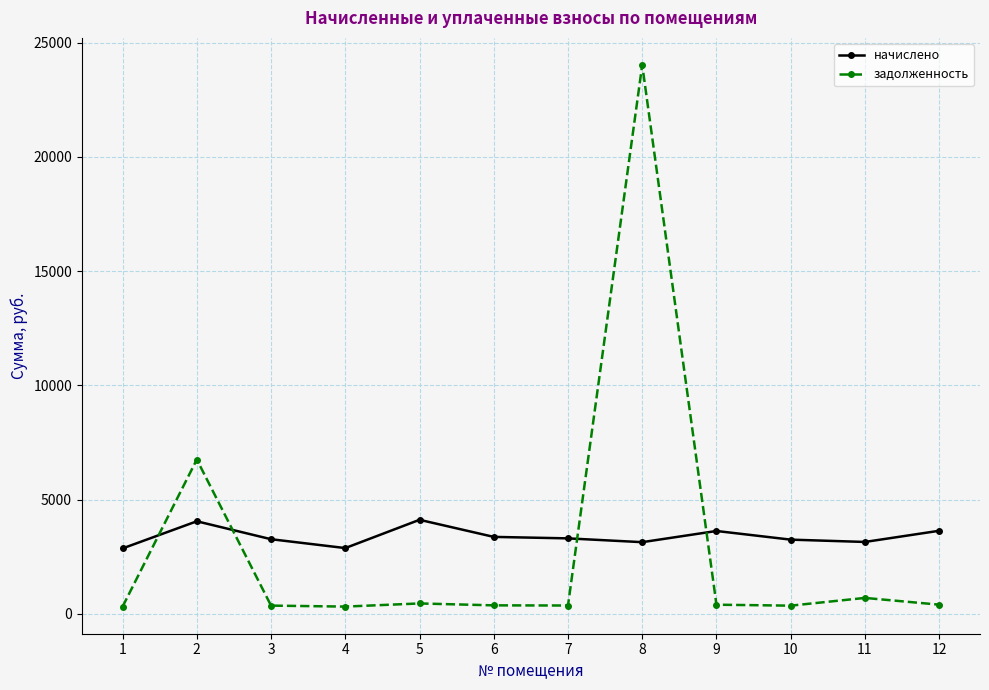

Count the number of categories in the chart.

12